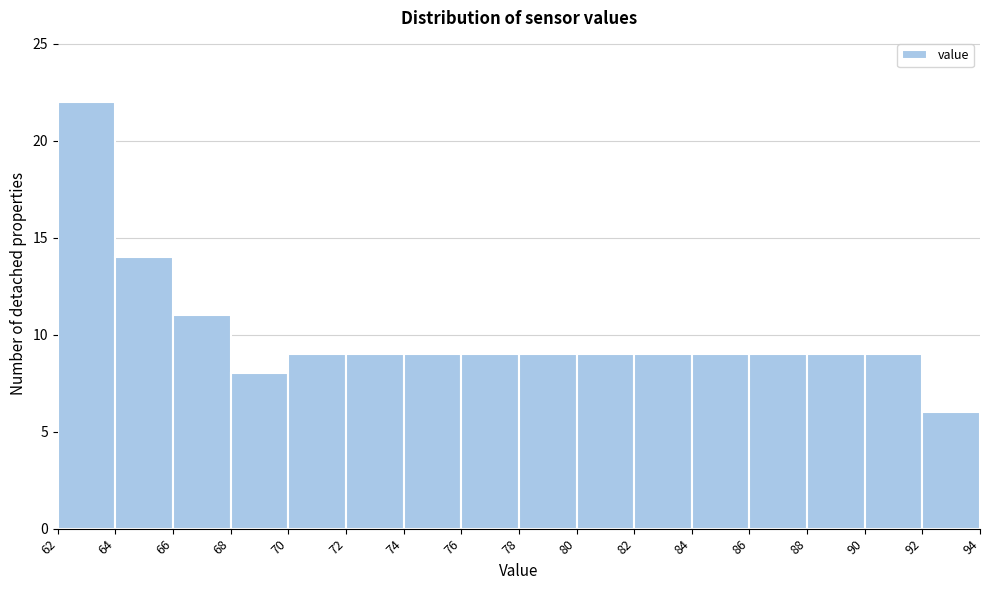

Over which range of the x-axis is the bar tallest?

62 to 64